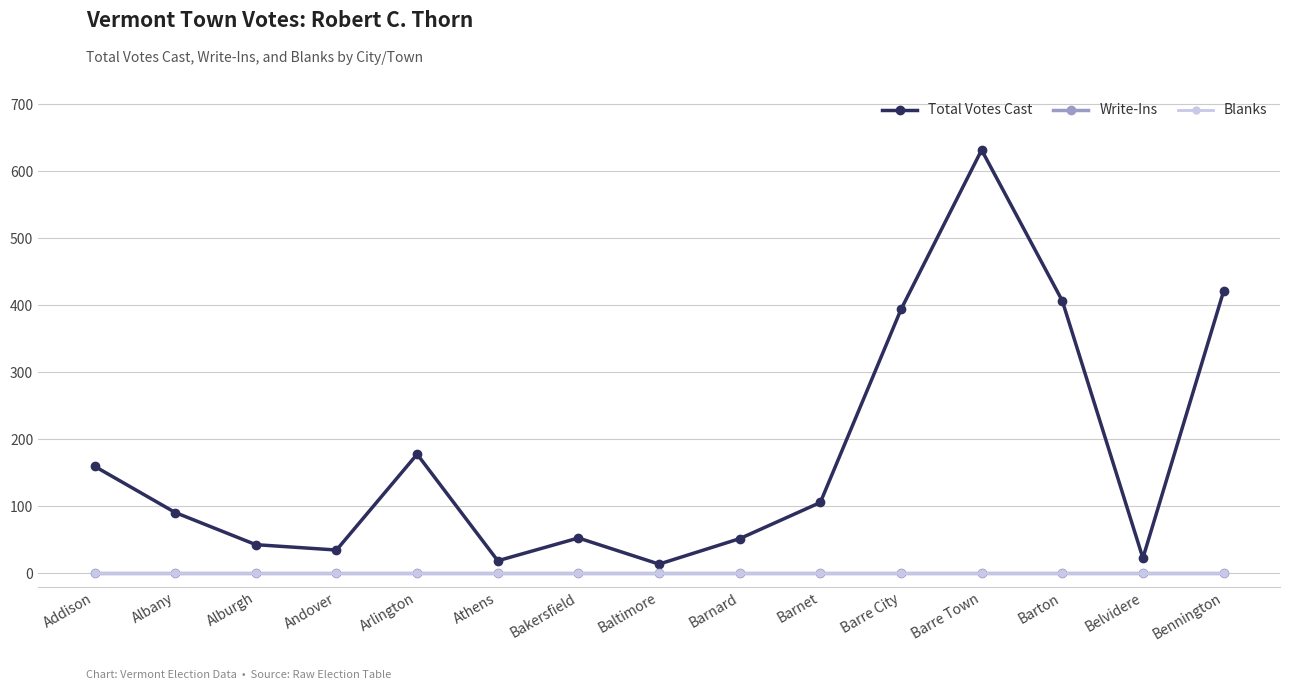

Is it true that Blanks equals 0 at Barnet?

True